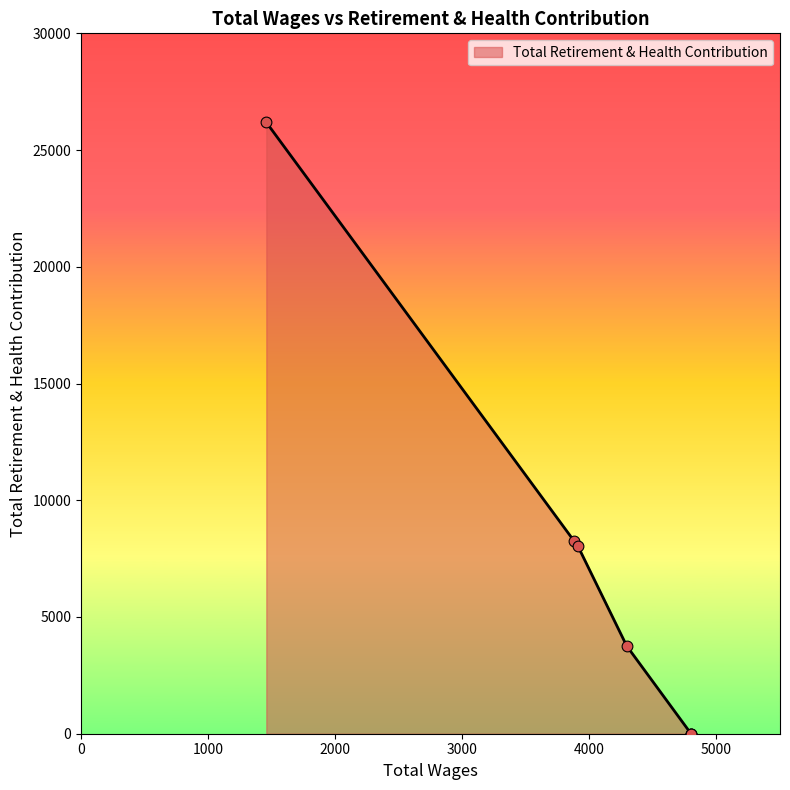

Approximately how many times larger is the value at 3882.0 compared to 4294.0?

2.2